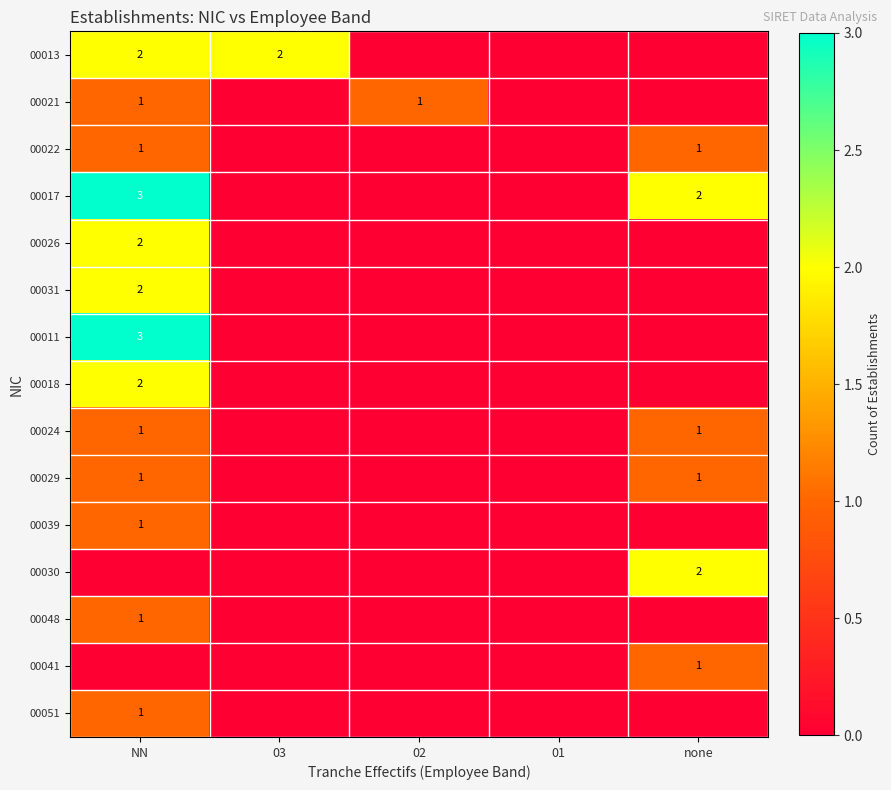

The 00018 series shows 2 at NN. True or false?

True